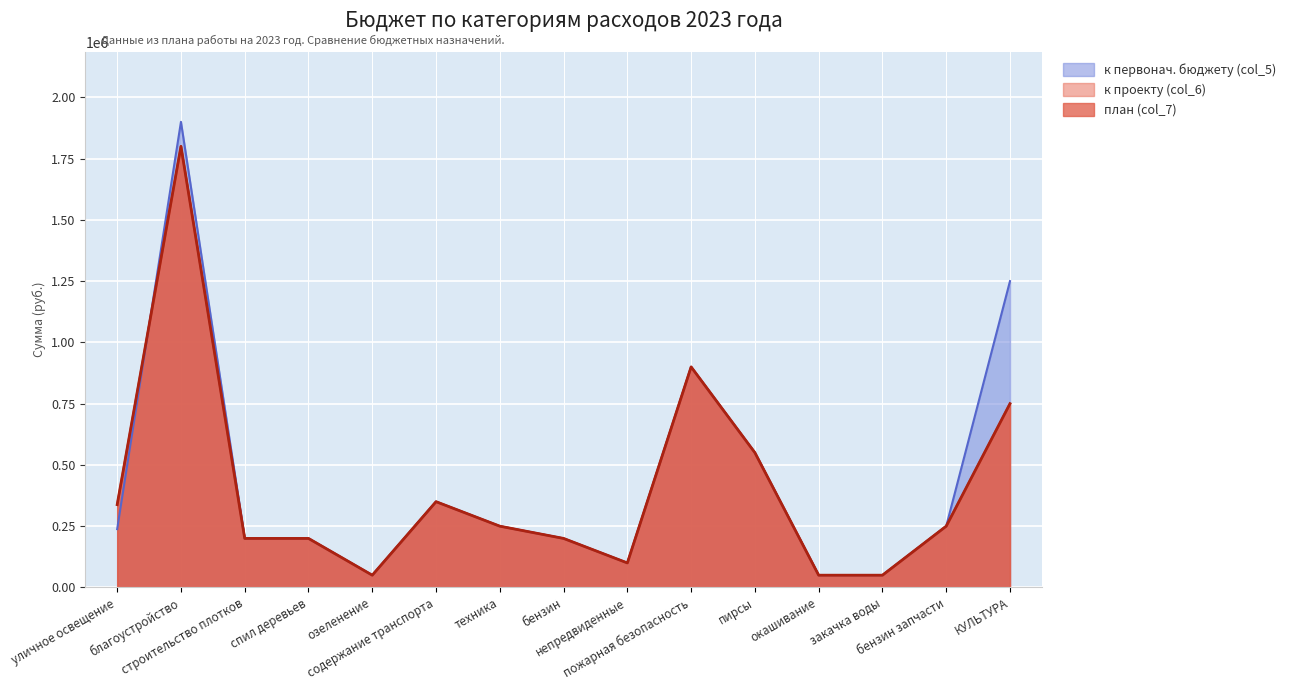

How many interior local peaks does the к первонач. бюджету (col_5) series have?

3